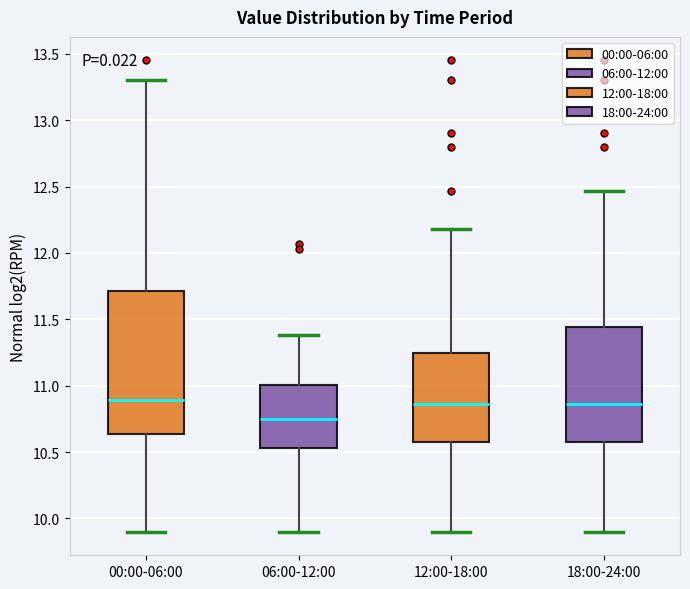

Comparing the boxes themselves (not the whiskers), which one is the tallest?

00:00-06:00